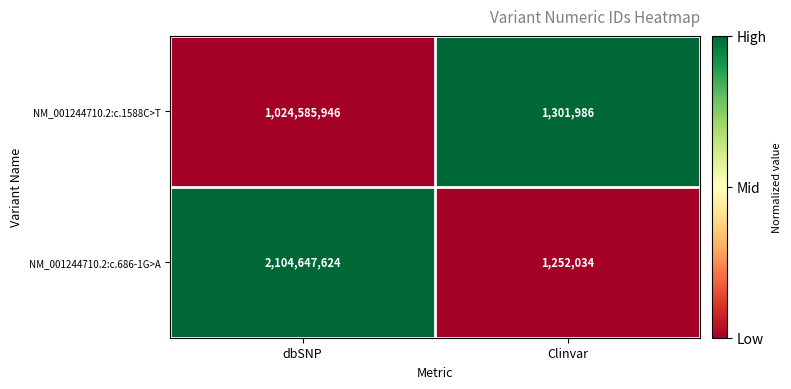

Reading right to left, extract all data points from this chart.

NM_001244710.2:c.1588C>T: 1301986	1024585946
NM_001244710.2:c.686-1G>A: 1252034	2104647624